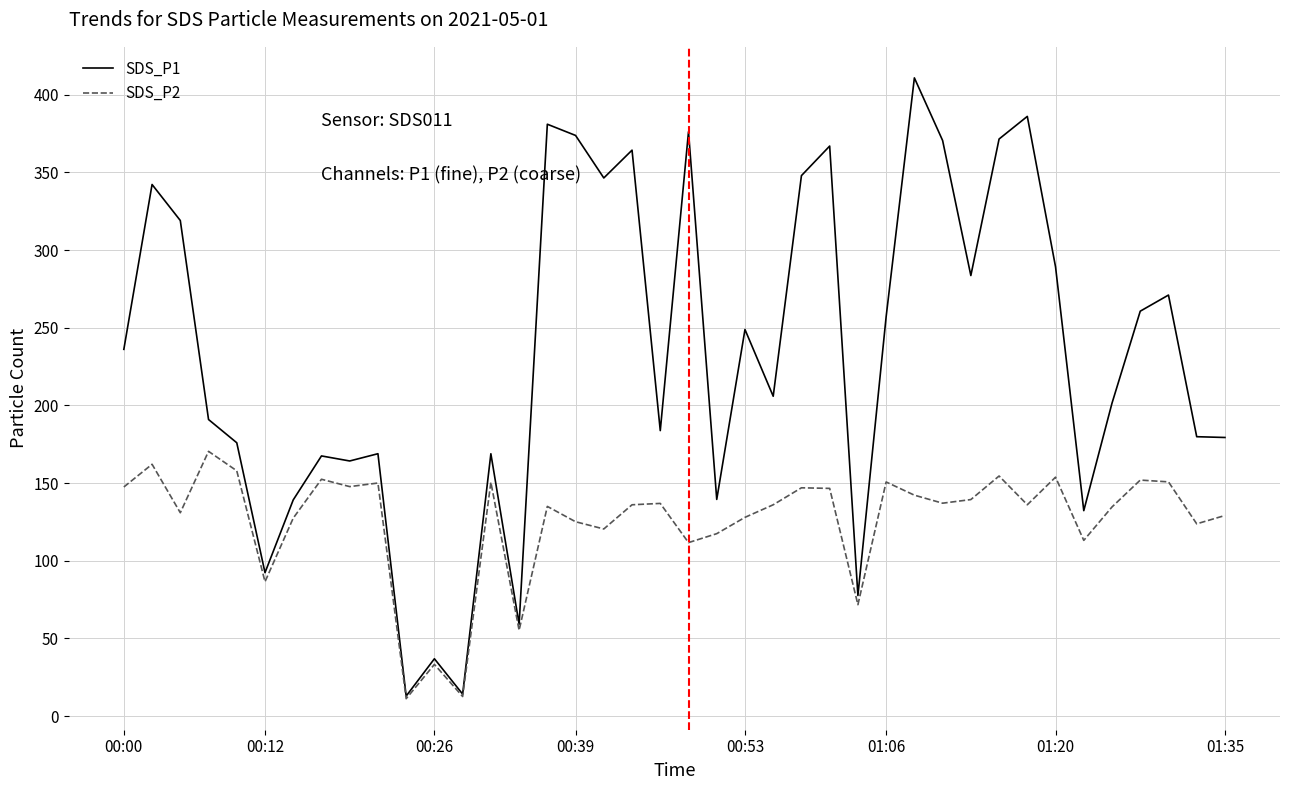

What is the maximum value shown in the chart?

410.9